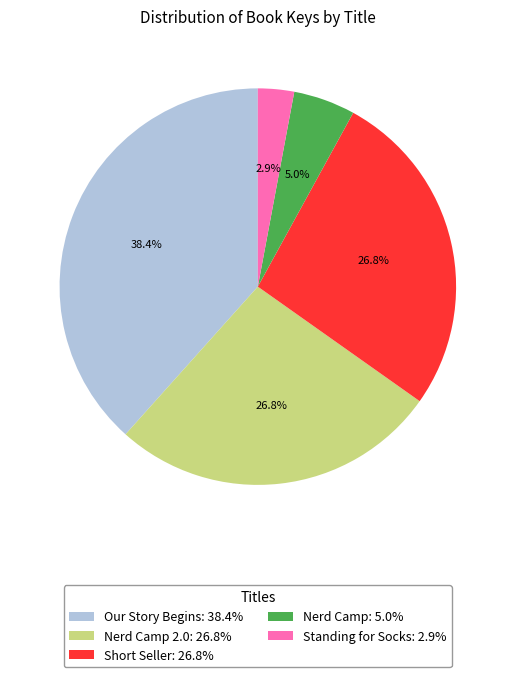

What percentage is NOT represented by Nerd Camp 2.0: 26.8%?

73.2%